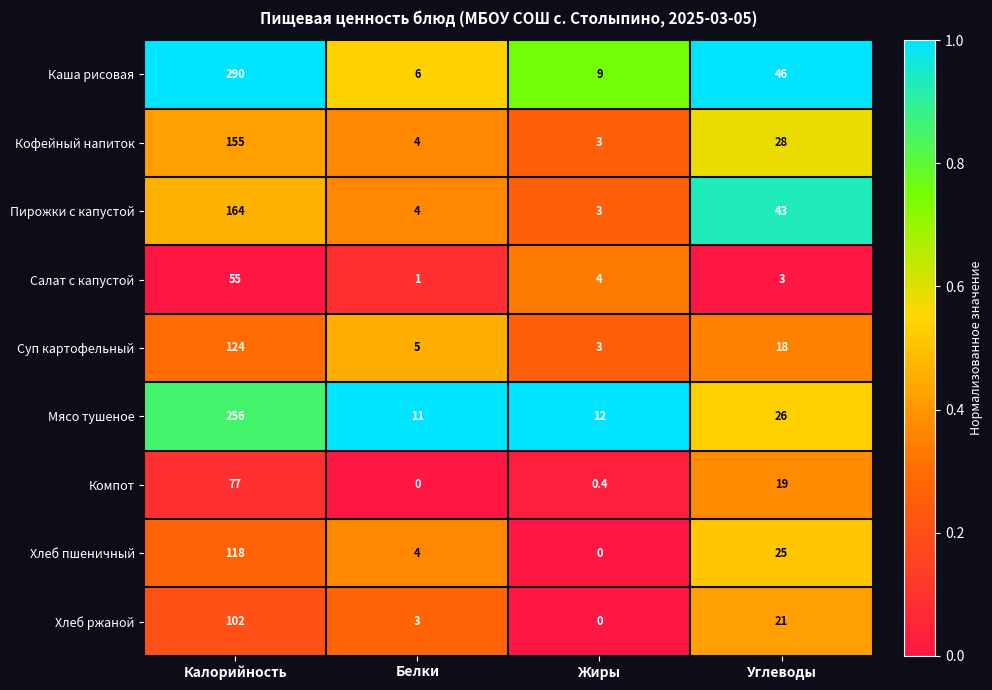

Where does the Каша рисовая series first go above 46?

Калорийность